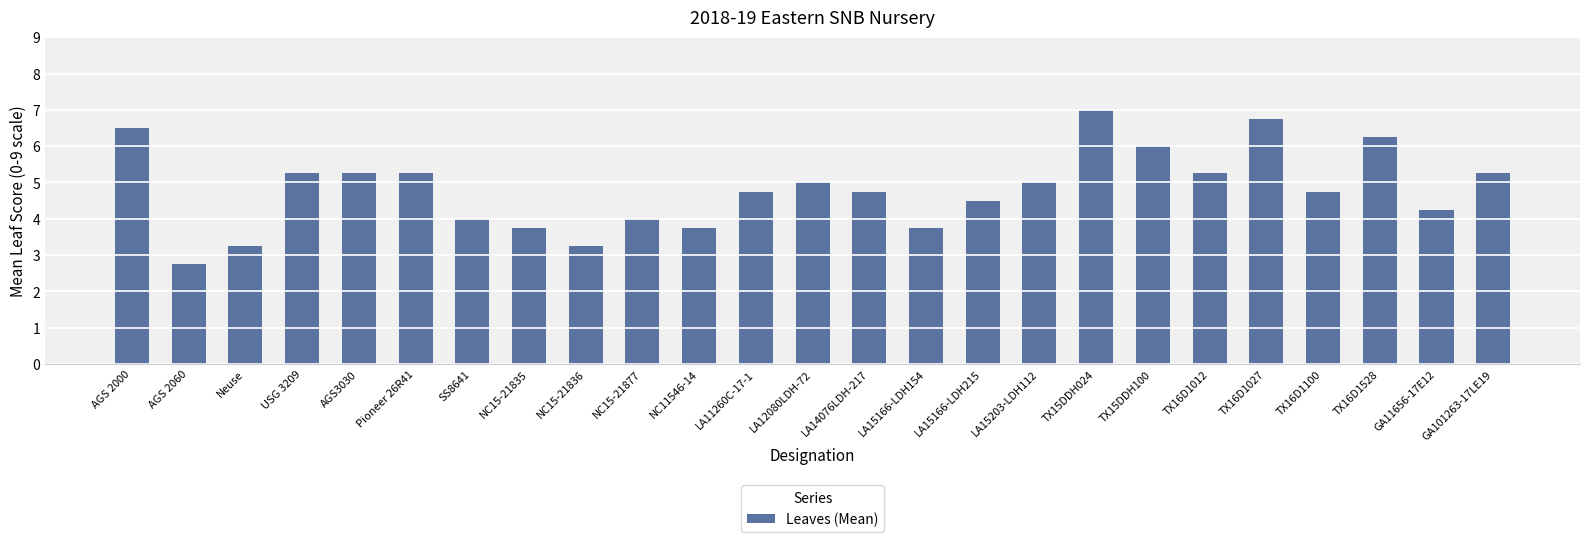

What value does the data have at LA15203-LDH112?

5.0